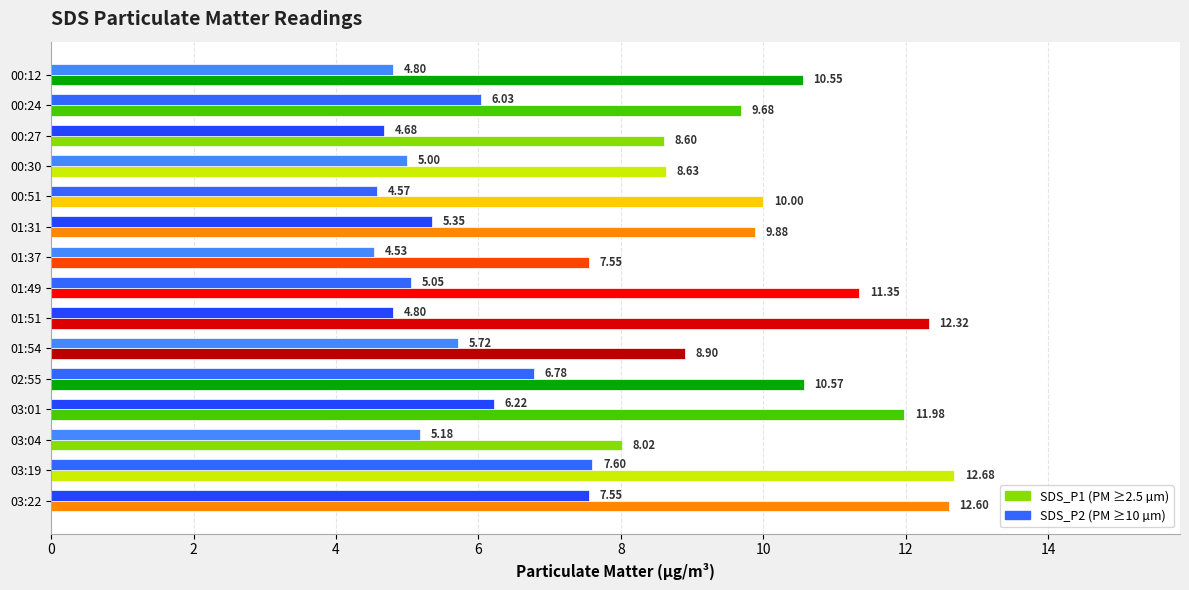

What is the total value across all series at 03:04?

13.2